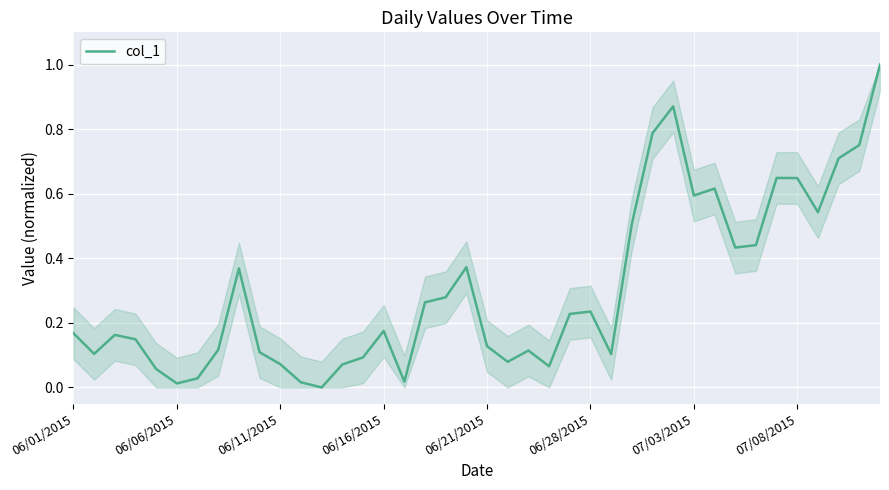

What is the maximum value shown in the chart?

1.0